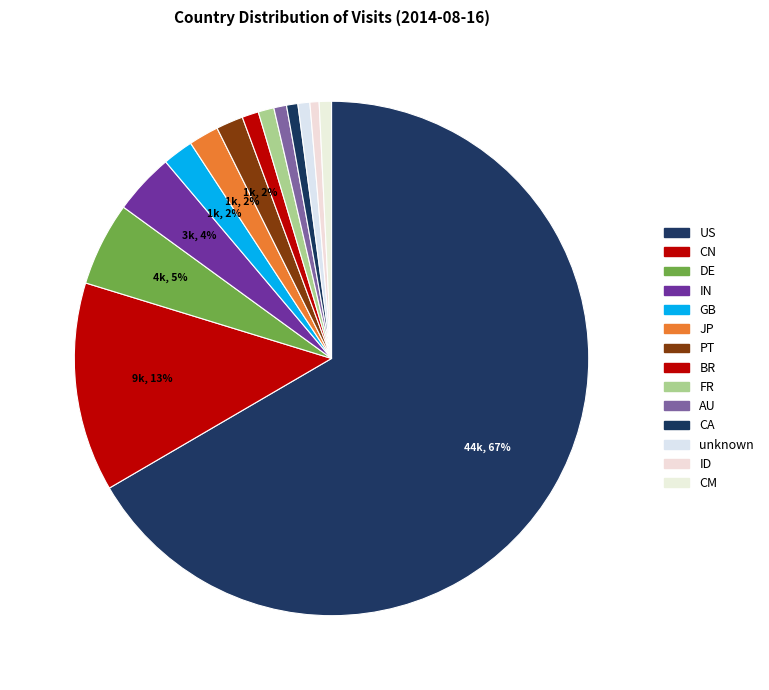

Is the sum of PT and unknown greater than half?

No